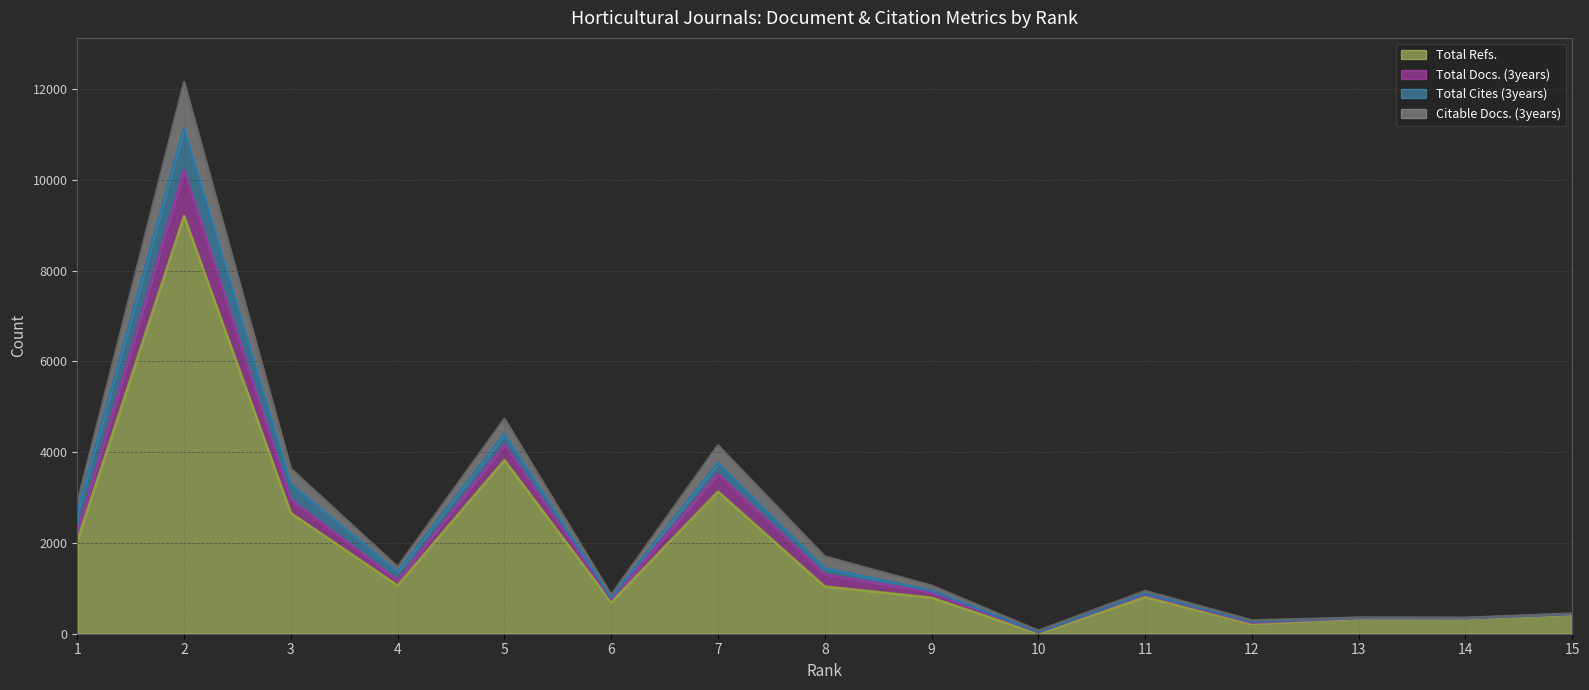

At how many categories does at least one series exceed 3963?

3